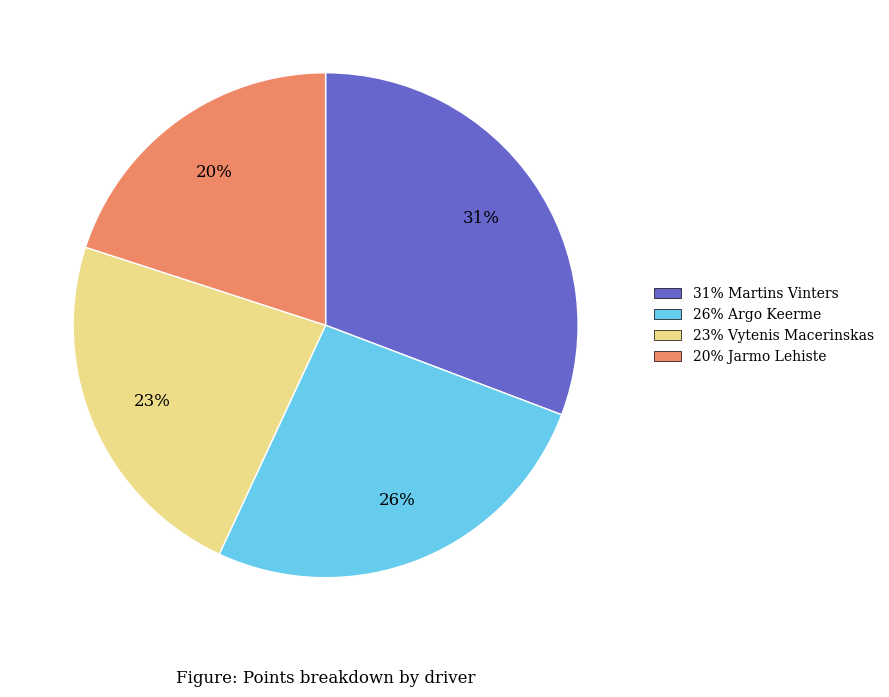

How many segments does this pie chart have?

4